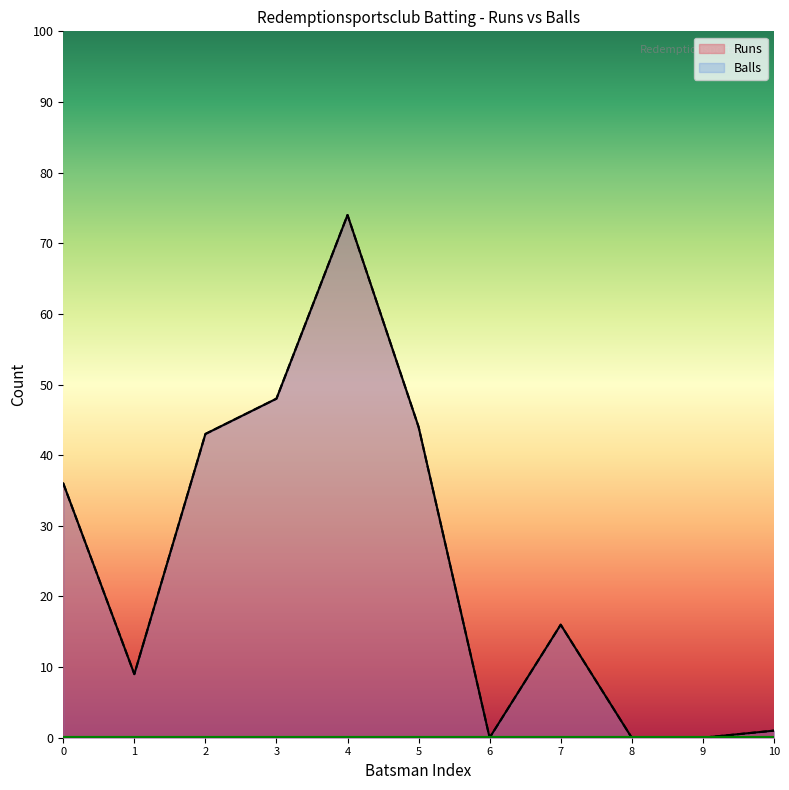

Reading right to left, list all the values displayed in this chart.

Runs: 1	0	0	16	0	44	74	48	43	9	36
Balls: 1	0	0	16	0	44	74	48	43	9	36